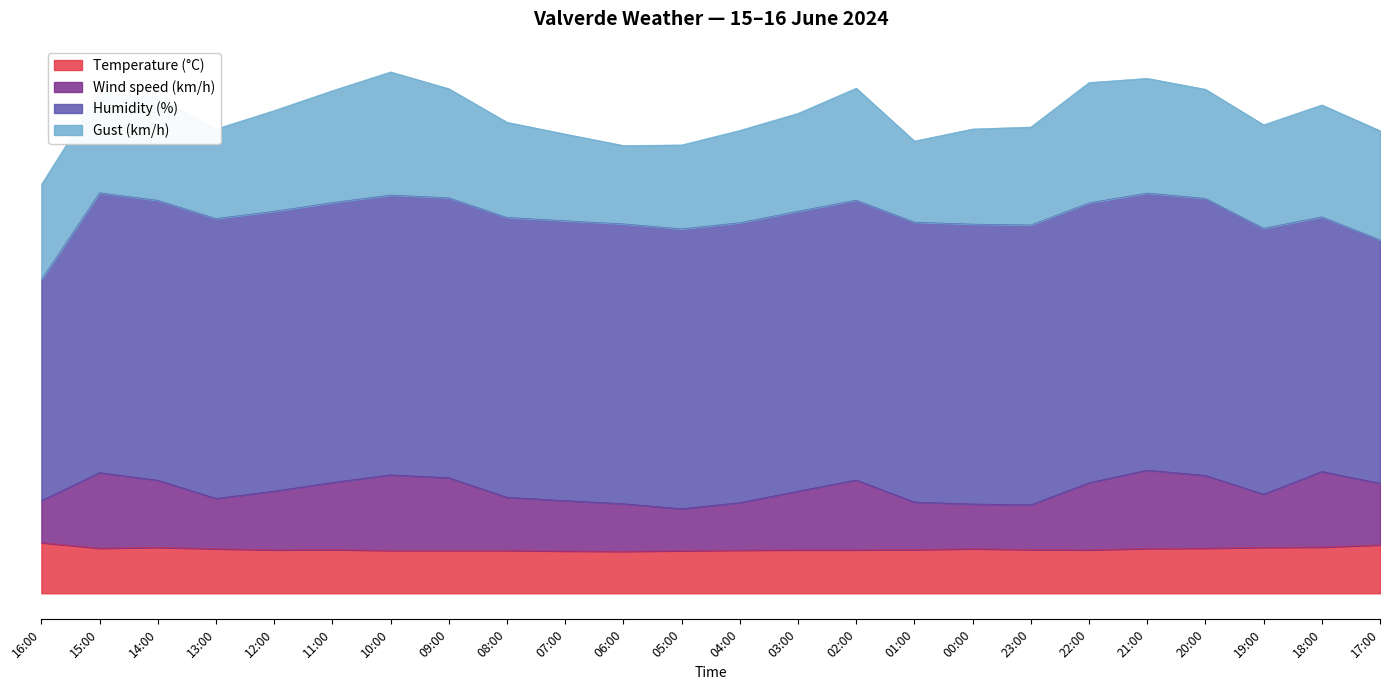

How many data points in Wind speed (km/h) are above 36?

13